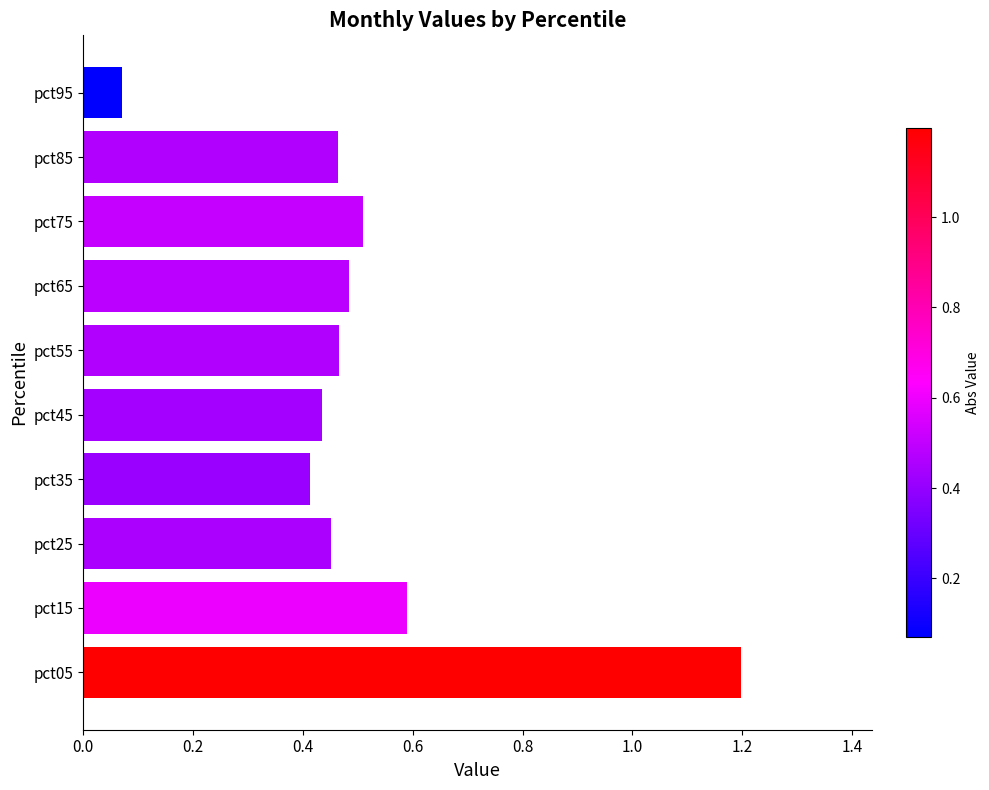

What is the maximum value shown in the chart?

1.2